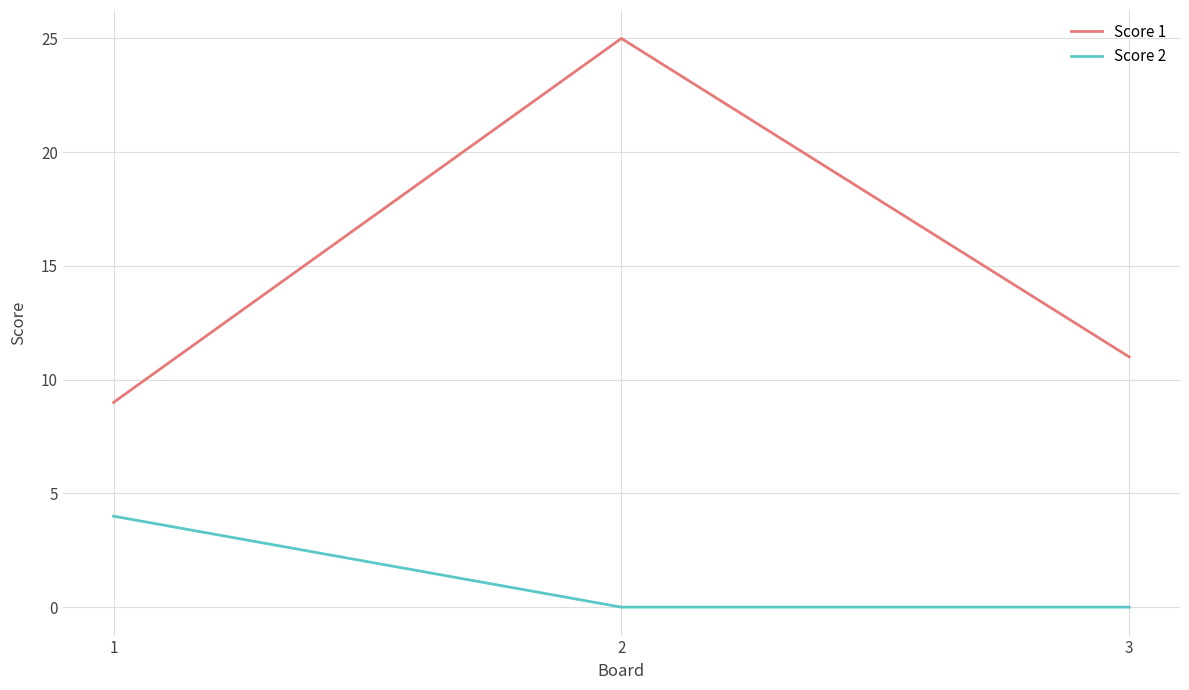

What is the total value across all series at 3?

11